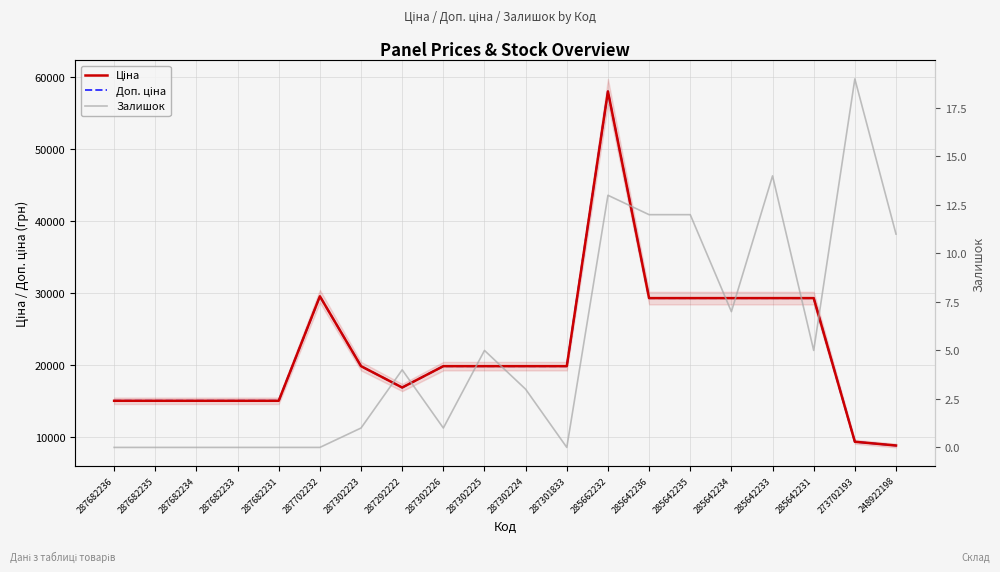

Reading left to right, extract all data points from this chart.

Ціна: 15019.2	15019.2	15019.2	15019.2	15019.2	29548.9	19831.1	16863.2	19831.1	19831.1	19831.1	19831.1	58037.0	29294.9	29294.9	29294.9	29294.9	29294.9	9321.4	8797.6
Доп. ціна: 15019.2	15019.2	15019.2	15019.2	15019.2	29548.9	19831.1	16863.2	19831.1	19831.1	19831.1	19831.1	58037.0	29294.9	29294.9	29294.9	29294.9	29294.9	9321.4	8797.6
Залишок: 0.0	0.0	0.0	0.0	0.0	0.0	1.0	4.0	1.0	5.0	3.0	0.0	13.0	12.0	12.0	7.0	14.0	5.0	19.0	11.0